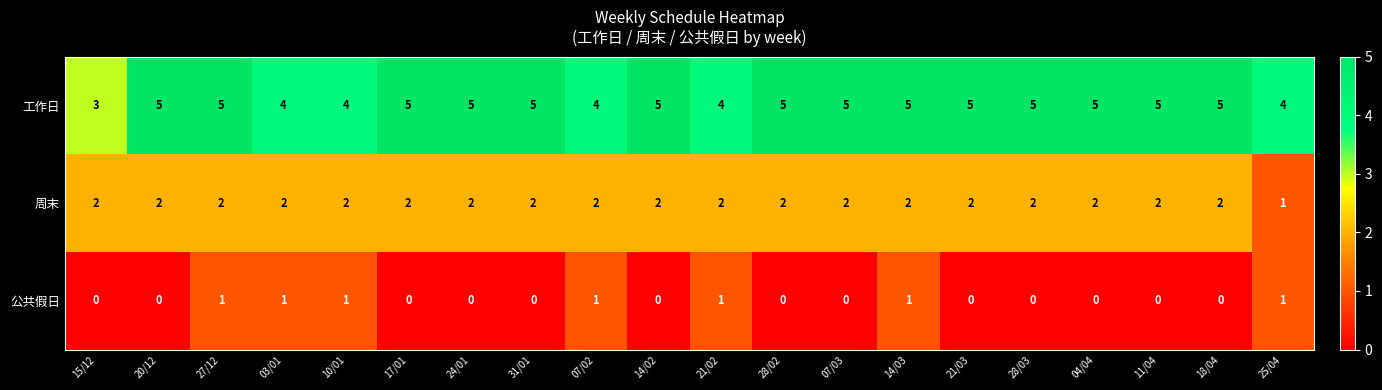

What is the sum of all 周末 values?

39